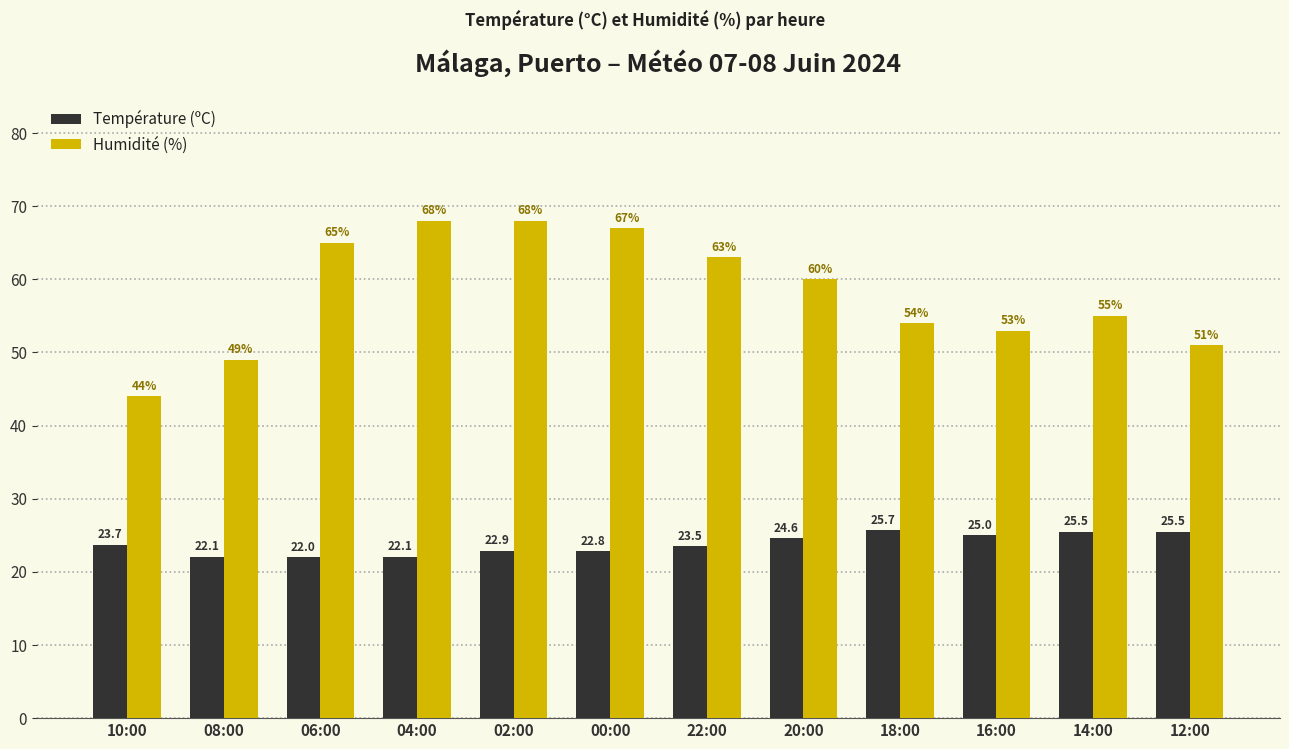

What is the average value of the Température (ºC) series?

23.8